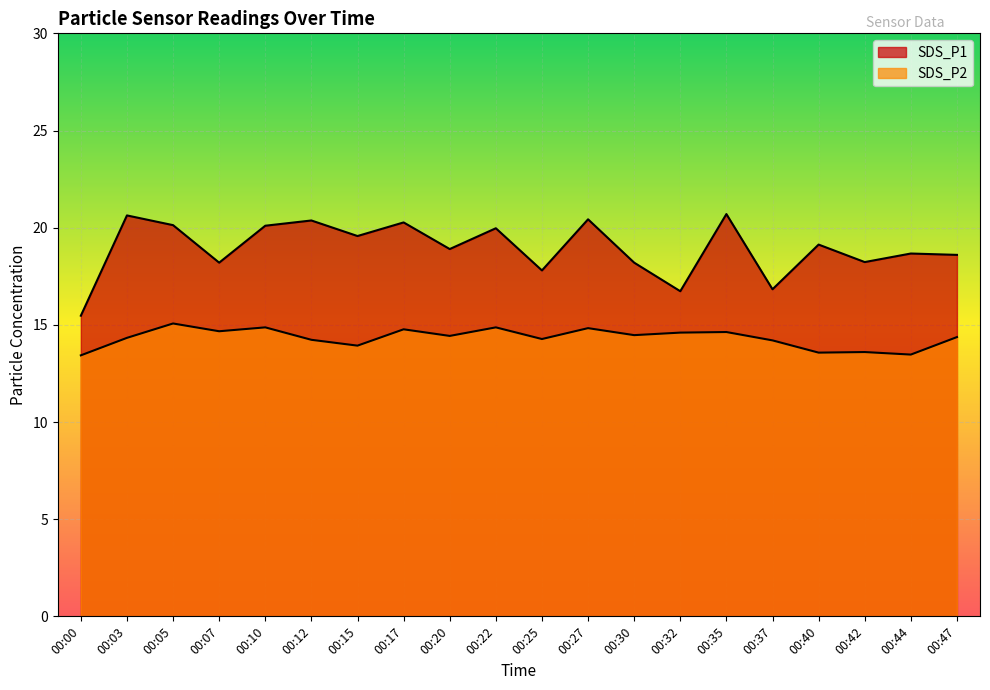

List the labels in order of SDS_P1 value, smallest first.

00:00, 00:32, 00:37, 00:25, 00:07, 00:30, 00:42, 00:47, 00:44, 00:20, 00:40, 00:15, 00:22, 00:10, 00:05, 00:17, 00:12, 00:27, 00:03, 00:35